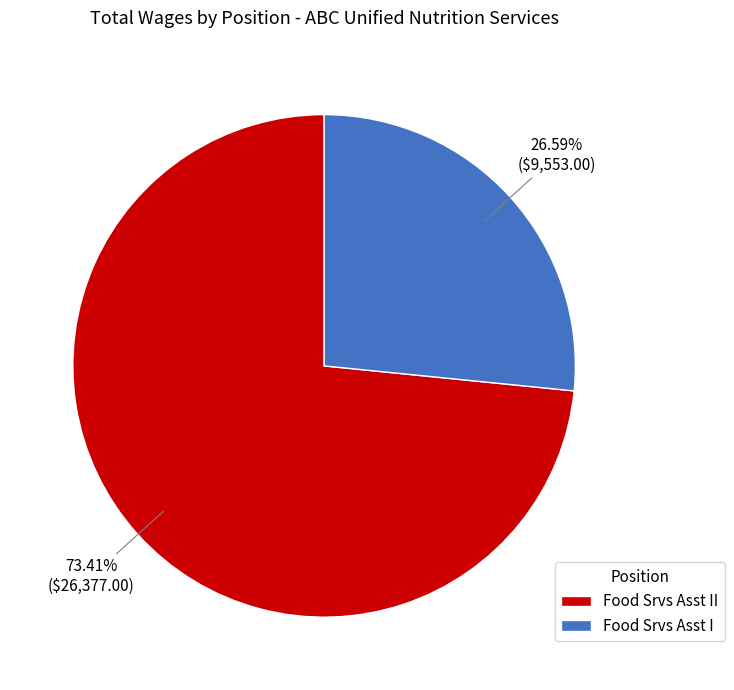

To the nearest percent, what percentage of the pie is Food Srvs Asst I?

27%